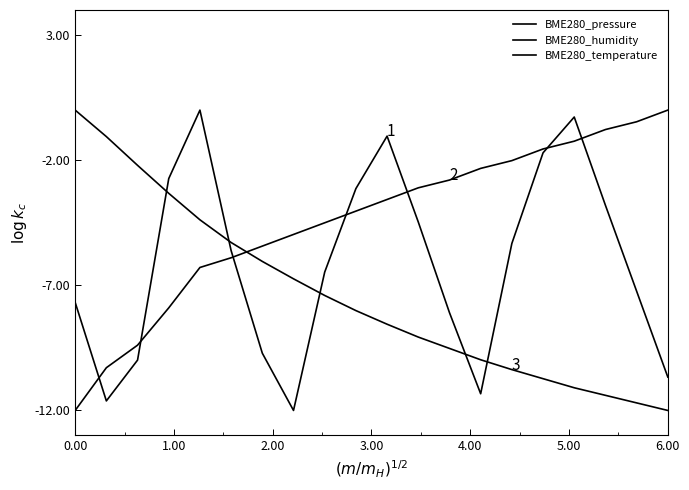

Is this an area chart (filled region under the line)?

No